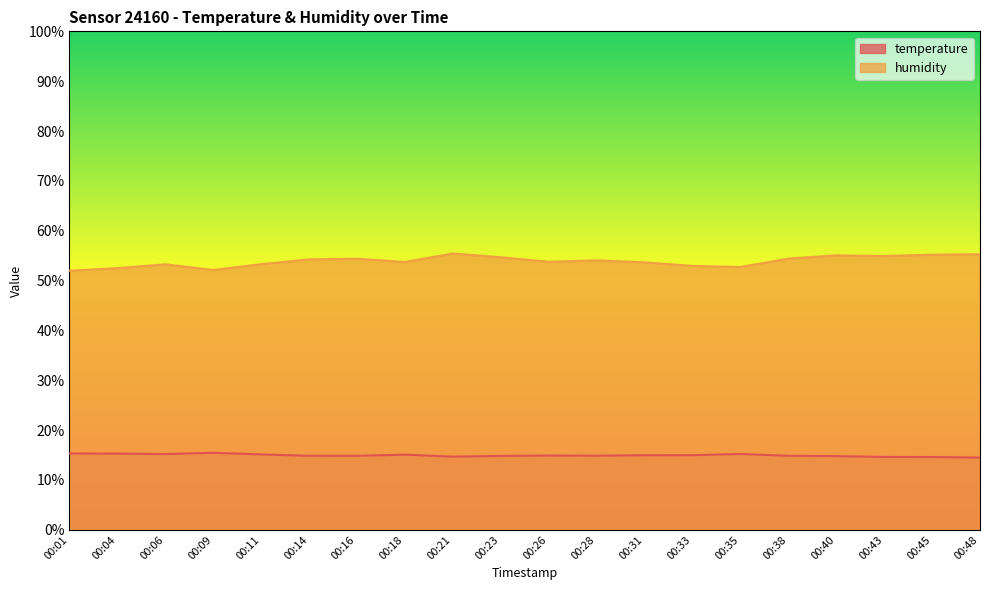

At which category is the sum across all series the highest?

00:21